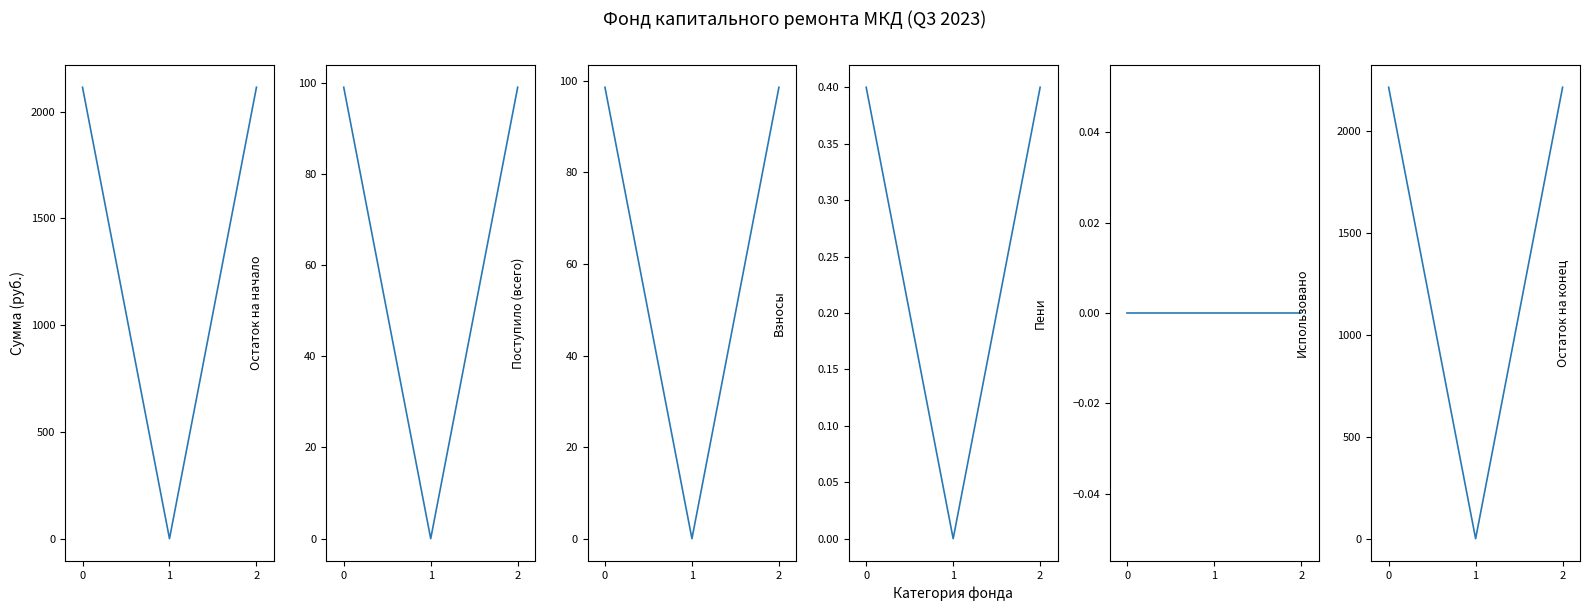

What is the maximum value shown in the chart?

2213.2